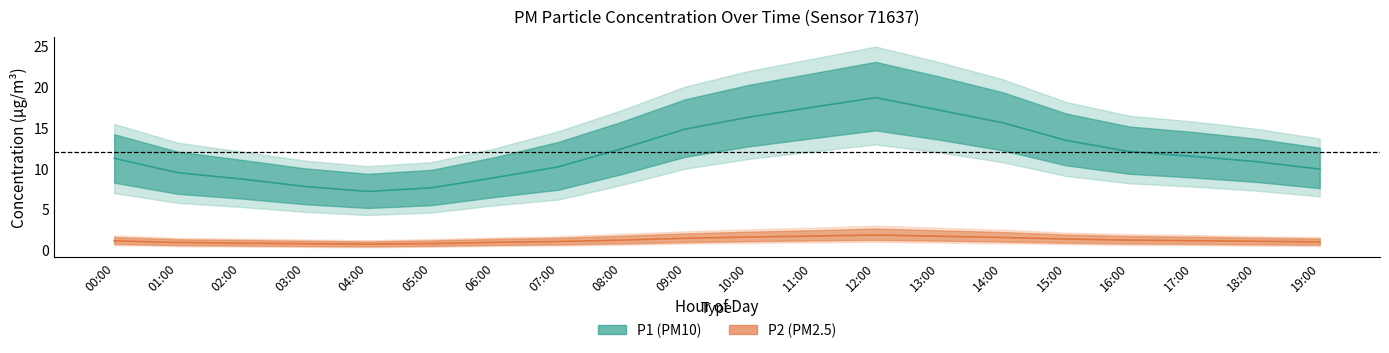

Reading left to right, list all the values displayed in this chart.

P1: 11.3	9.5	8.7	7.8	7.2	7.7	8.9	10.2	12.4	14.9	16.3	17.5	18.7	17.2	15.7	13.5	12.1	11.5	10.9	9.9
P1_upper: 15.5	13.2	12.1	11.0	10.3	10.8	12.5	14.6	17.2	20.1	22.0	23.5	25.0	23.1	21.0	18.2	16.5	15.8	14.9	13.7
P1_lower: 7.0	5.8	5.3	4.7	4.3	4.6	5.5	6.2	8.0	10.0	11.2	12.1	13.0	12.0	10.8	9.1	8.2	7.8	7.3	6.6
P2: 1.1	0.9	0.8	0.8	0.7	0.8	0.9	1.1	1.2	1.4	1.6	1.7	1.9	1.7	1.6	1.4	1.2	1.1	1.1	1.0
P2_upper: 1.8	1.5	1.4	1.3	1.2	1.4	1.6	1.7	2.0	2.3	2.5	2.8	3.0	2.8	2.5	2.1	1.9	1.9	1.7	1.6
P2_lower: 0.6	0.5	0.4	0.4	0.3	0.4	0.5	0.6	0.7	0.8	0.9	0.9	1.0	0.9	0.8	0.7	0.6	0.6	0.6	0.5